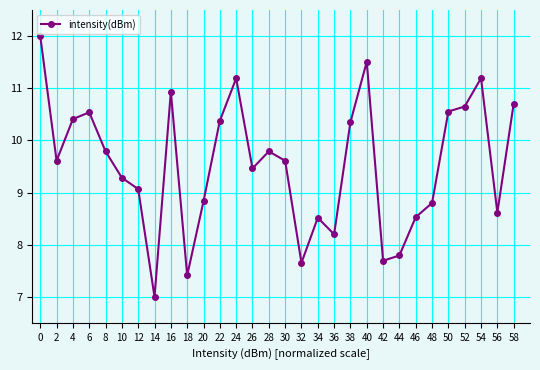

Which category has the lowest value across all series?

14